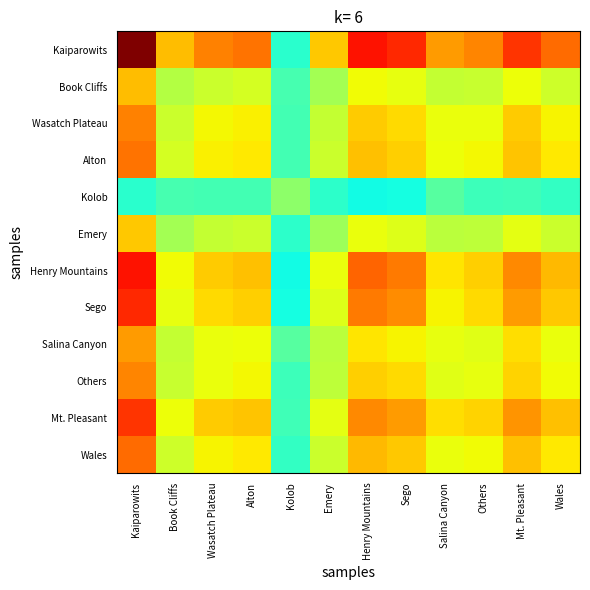

Reading left to right, extract all data points from this chart.

Kaiparowits: Kaiparowits=2.0	Book Cliffs=1.4	Wasatch Plateau=1.5	Alton=1.5	Kolob=0.8	Emery=1.4	Henry Mountains=1.7	Sego=1.7	Salina Canyon=1.5	Others=1.5	Mt. Pleasant=1.7	Wales=1.6
Book Cliffs: Kaiparowits=1.4	Book Cliffs=1.1	Wasatch Plateau=1.2	Alton=1.2	Kolob=0.9	Emery=1.1	Henry Mountains=1.3	Sego=1.2	Salina Canyon=1.2	Others=1.2	Mt. Pleasant=1.3	Wales=1.2
Wasatch Plateau: Kaiparowits=1.5	Book Cliffs=1.2	Wasatch Plateau=1.3	Alton=1.3	Kolob=0.8	Emery=1.2	Henry Mountains=1.4	Sego=1.3	Salina Canyon=1.2	Others=1.2	Mt. Pleasant=1.4	Wales=1.3
Alton: Kaiparowits=1.5	Book Cliffs=1.2	Wasatch Plateau=1.3	Alton=1.3	Kolob=0.8	Emery=1.2	Henry Mountains=1.4	Sego=1.4	Salina Canyon=1.3	Others=1.3	Mt. Pleasant=1.4	Wales=1.3
Kolob: Kaiparowits=0.8	Book Cliffs=0.9	Wasatch Plateau=0.8	Alton=0.8	Kolob=1.0	Emery=0.8	Henry Mountains=0.7	Sego=0.7	Salina Canyon=0.9	Others=0.8	Mt. Pleasant=0.8	Wales=0.8
Emery: Kaiparowits=1.4	Book Cliffs=1.1	Wasatch Plateau=1.2	Alton=1.2	Kolob=0.8	Emery=1.1	Henry Mountains=1.2	Sego=1.2	Salina Canyon=1.1	Others=1.1	Mt. Pleasant=1.2	Wales=1.2
Henry Mountains: Kaiparowits=1.7	Book Cliffs=1.3	Wasatch Plateau=1.4	Alton=1.4	Kolob=0.7	Emery=1.2	Henry Mountains=1.6	Sego=1.5	Salina Canyon=1.3	Others=1.4	Mt. Pleasant=1.5	Wales=1.4
Sego: Kaiparowits=1.7	Book Cliffs=1.2	Wasatch Plateau=1.3	Alton=1.4	Kolob=0.7	Emery=1.2	Henry Mountains=1.5	Sego=1.5	Salina Canyon=1.3	Others=1.3	Mt. Pleasant=1.5	Wales=1.4
Salina Canyon: Kaiparowits=1.5	Book Cliffs=1.2	Wasatch Plateau=1.2	Alton=1.3	Kolob=0.9	Emery=1.1	Henry Mountains=1.3	Sego=1.3	Salina Canyon=1.2	Others=1.2	Mt. Pleasant=1.3	Wales=1.2
Others: Kaiparowits=1.5	Book Cliffs=1.2	Wasatch Plateau=1.2	Alton=1.3	Kolob=0.8	Emery=1.1	Henry Mountains=1.4	Sego=1.3	Salina Canyon=1.2	Others=1.2	Mt. Pleasant=1.3	Wales=1.3
Mt. Pleasant: Kaiparowits=1.7	Book Cliffs=1.3	Wasatch Plateau=1.4	Alton=1.4	Kolob=0.8	Emery=1.2	Henry Mountains=1.5	Sego=1.5	Salina Canyon=1.3	Others=1.3	Mt. Pleasant=1.5	Wales=1.4
Wales: Kaiparowits=1.6	Book Cliffs=1.2	Wasatch Plateau=1.3	Alton=1.3	Kolob=0.8	Emery=1.2	Henry Mountains=1.4	Sego=1.4	Salina Canyon=1.2	Others=1.3	Mt. Pleasant=1.4	Wales=1.3